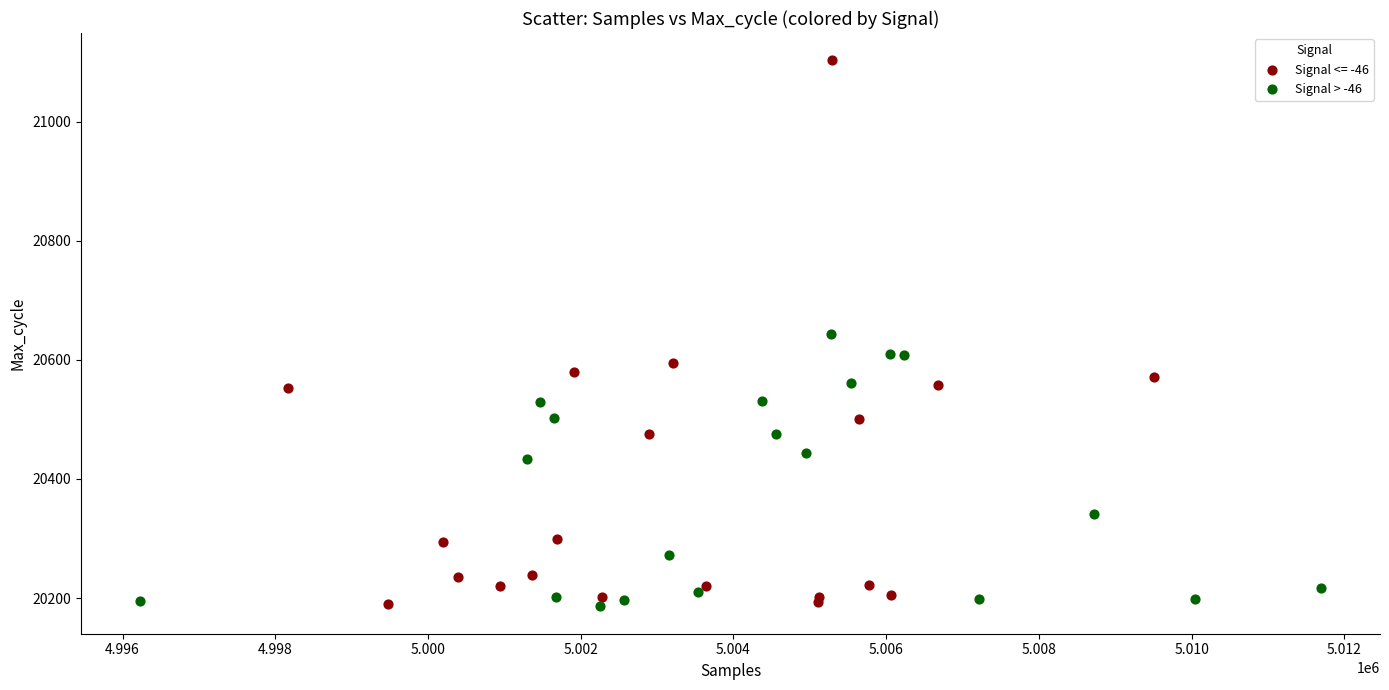

Which series has the widest spread of Y values?

Signal <= -46